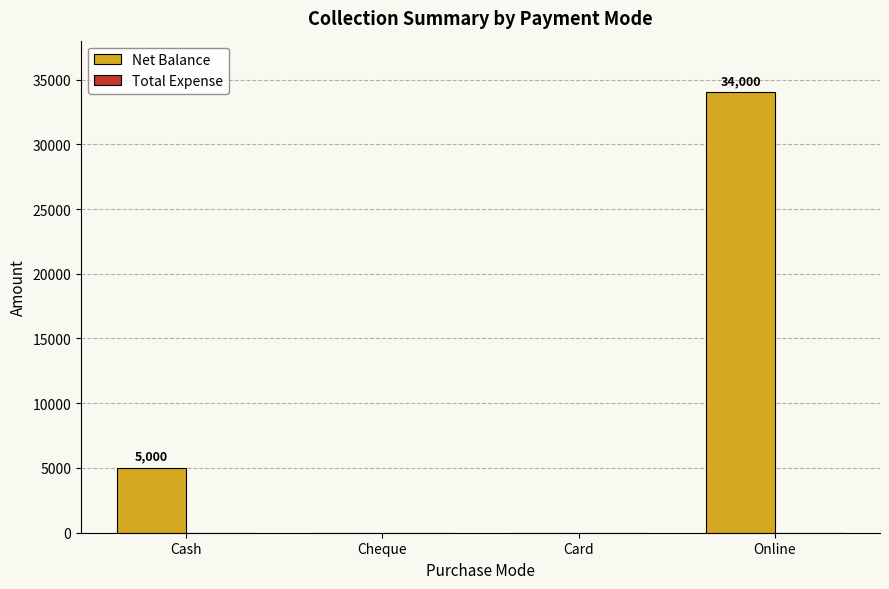

Where is the data nearest to the value 17000?

Cash